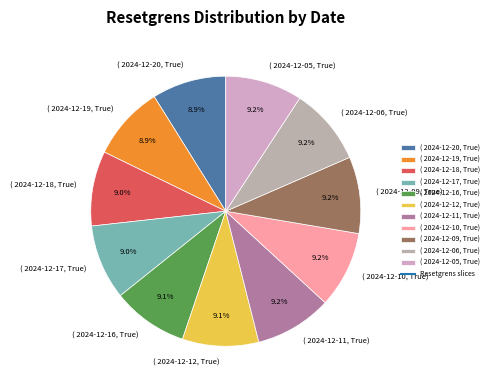

Is the sum of ( 2024-12-19, True) and ( 2024-12-09, True) greater than half?

No